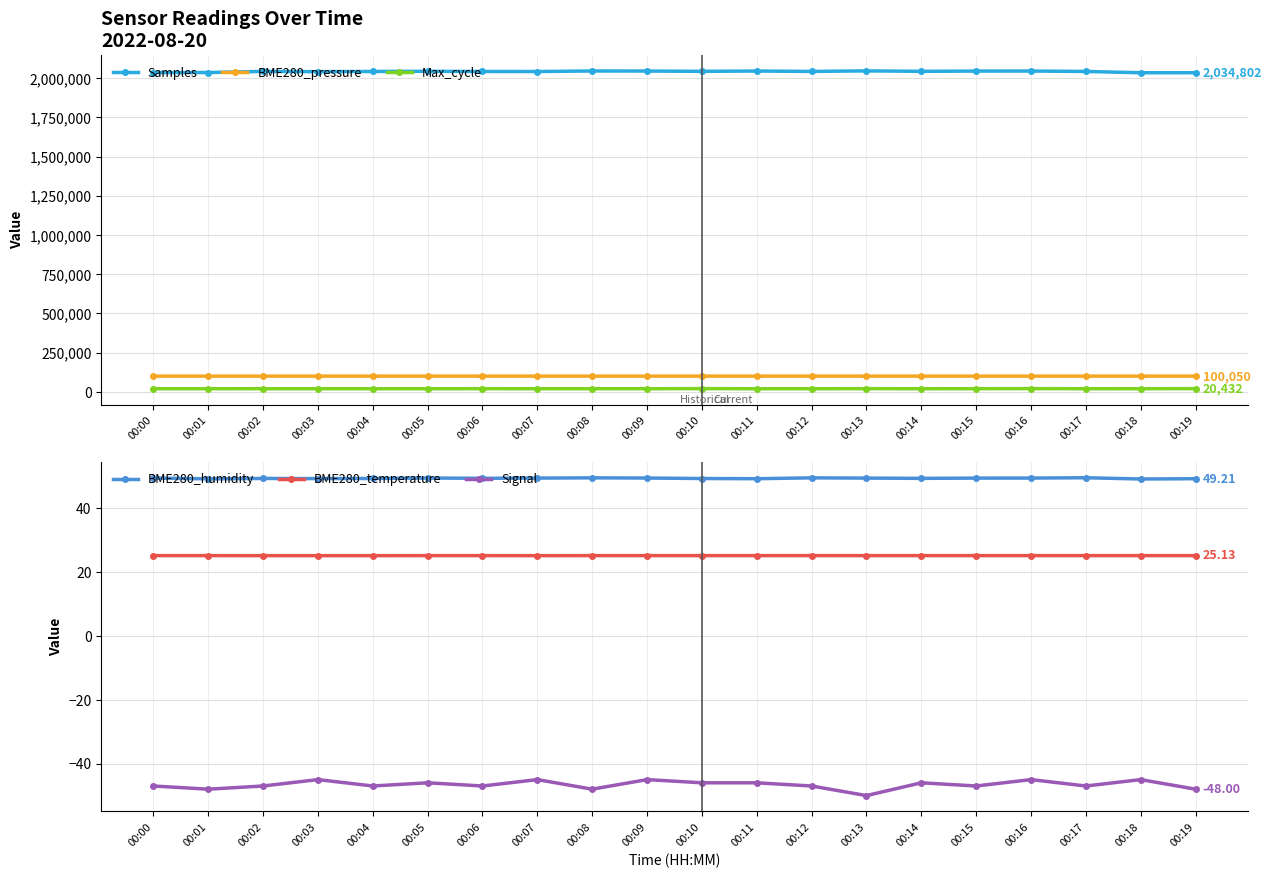

Which series changed the most between 00:00 and 00:10?

Samples